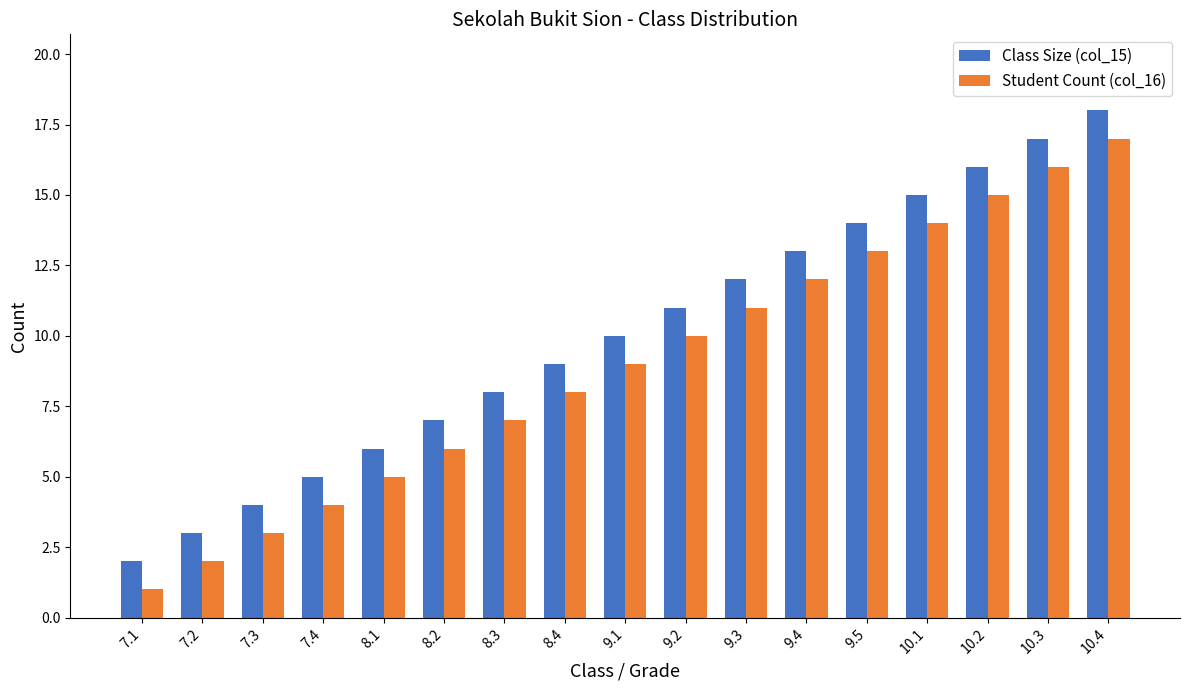

How many bars are there in total?

34